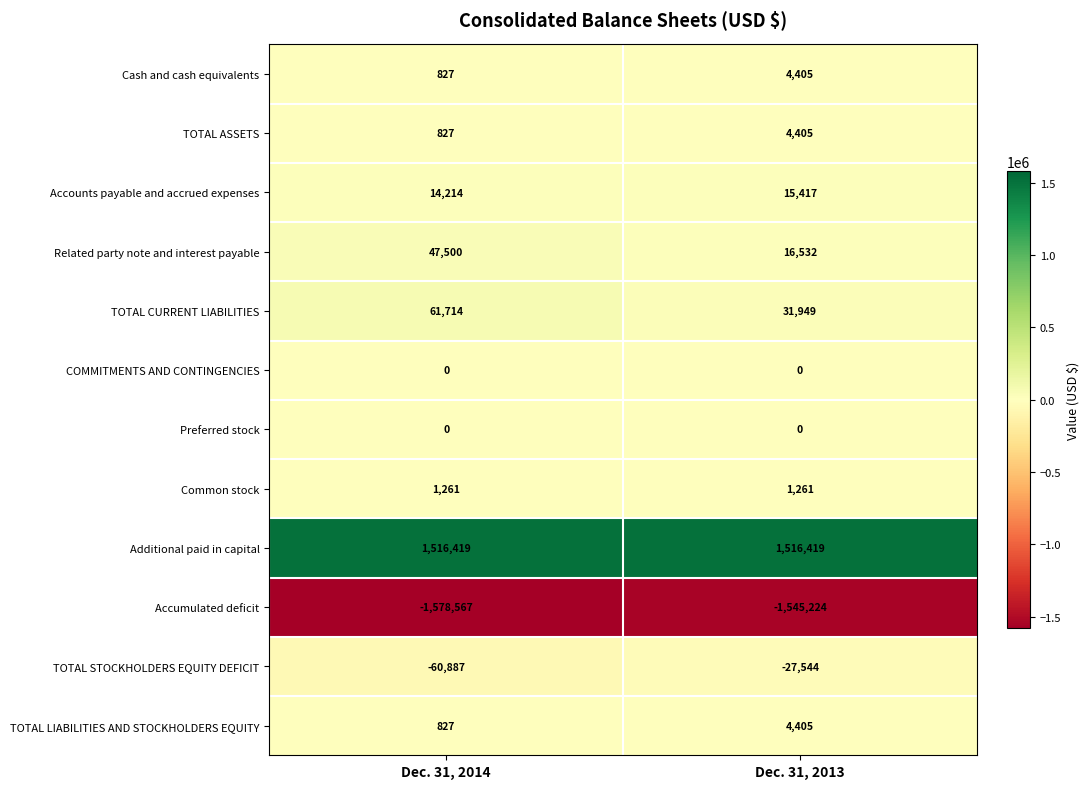

What is the difference between the highest and lowest values at Dec. 31, 2014?

3094986